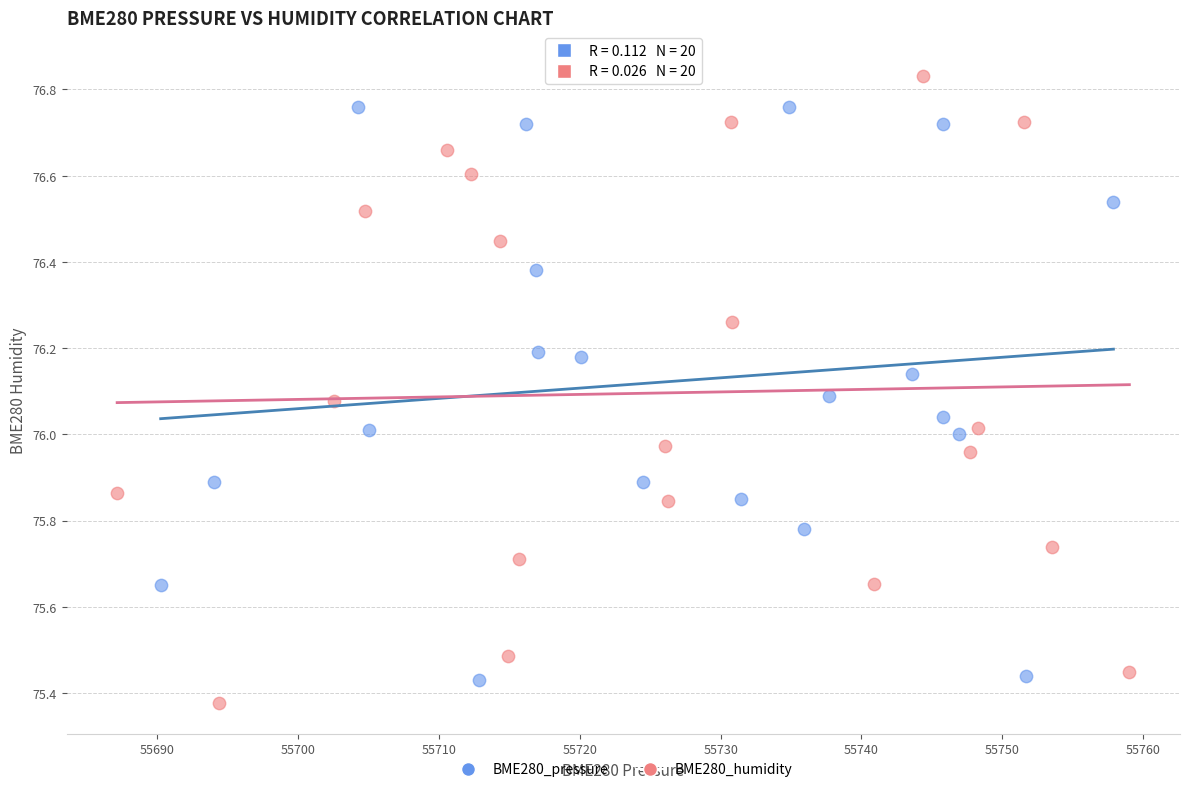

Which series contains the highest Y value?

BME280_humidity